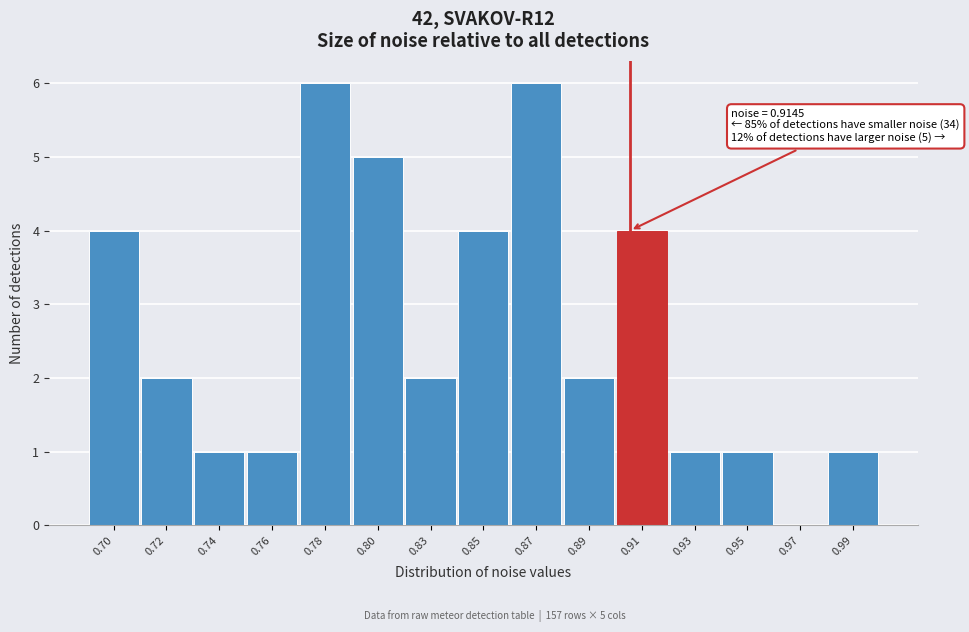

Reading left to right, what are all the values shown in this chart?

0.70=4	0.72=2	0.74=1	0.76=1	0.78=6	0.80=5	0.83=2	0.85=4	0.87=6	0.89=2	0.91=4	0.93=1	0.95=1	0.97=0	0.99=1